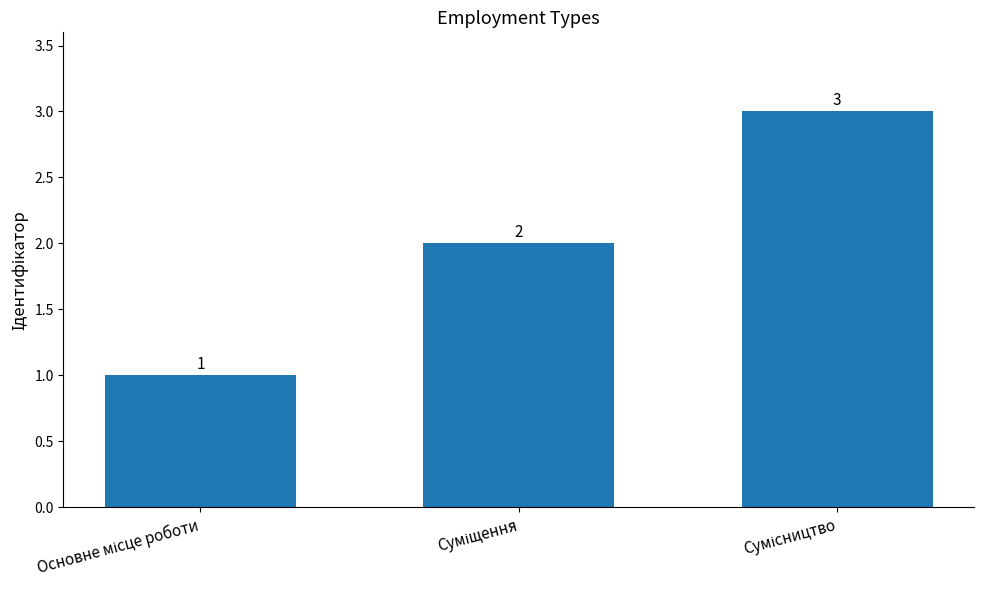

Count the values in the range 1 to 3.

3